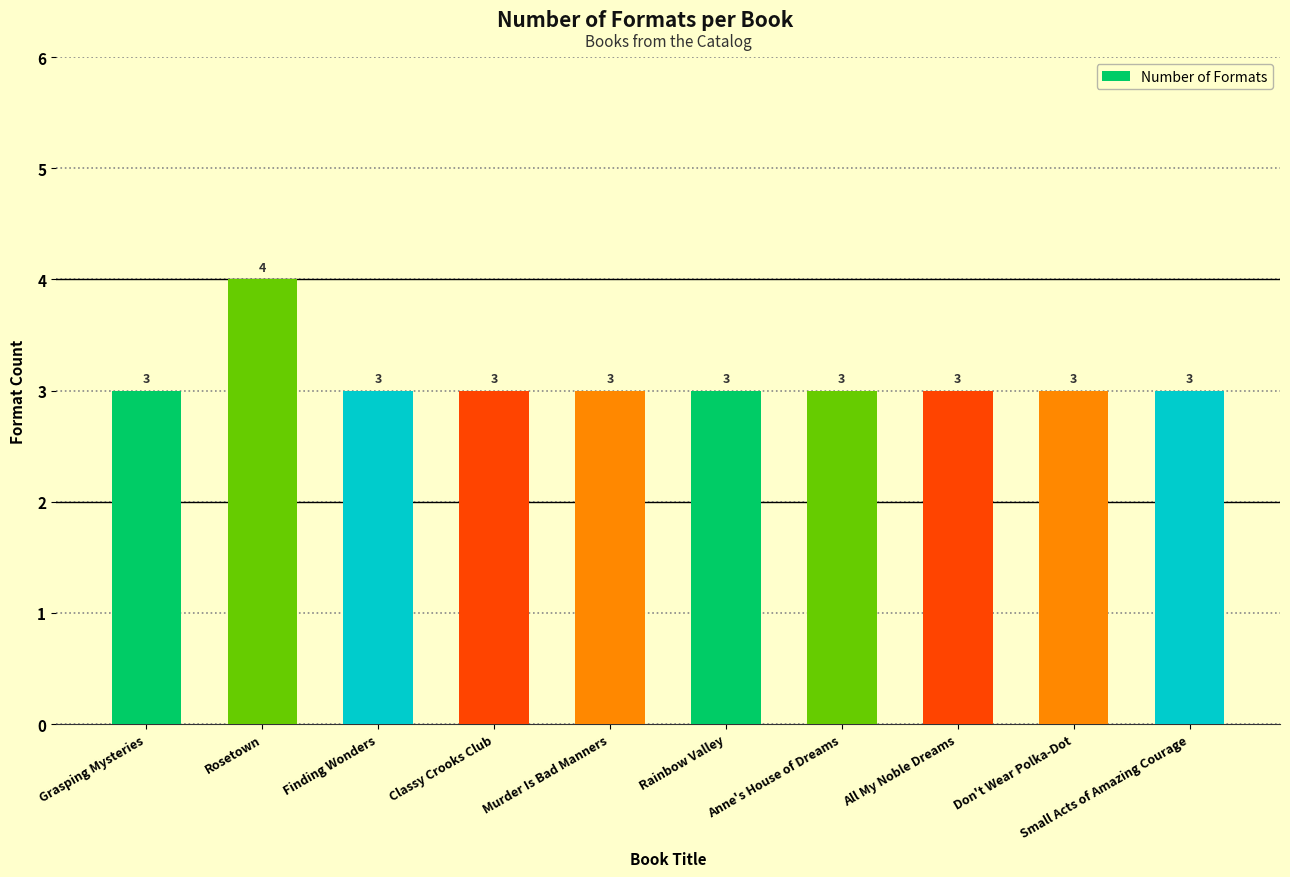

How many series are shown in this chart?

1